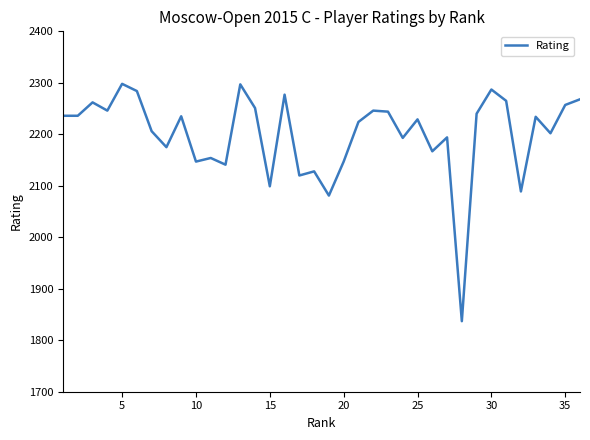

How many lines are shown in the chart?

1